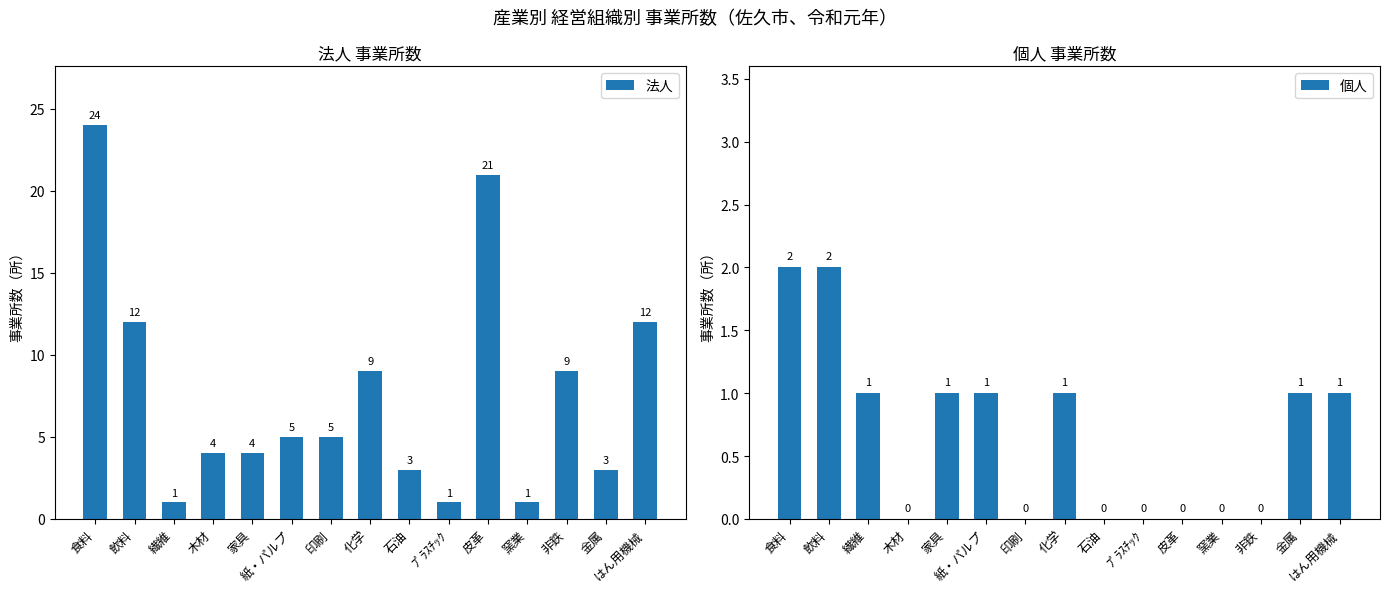

What is the difference between the 個人 values at 食料 and 木材?

2